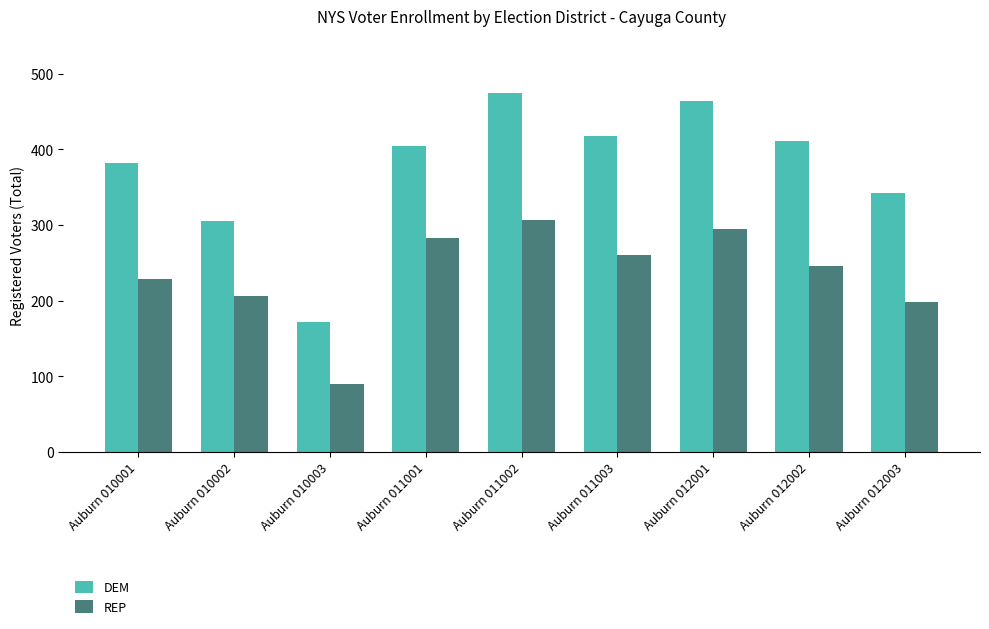

Reading right to left, transcribe all the data shown in this chart.

DEM: 342	411	464	418	475	405	171	305	382
REP: 198	246	294	260	306	283	90	206	228